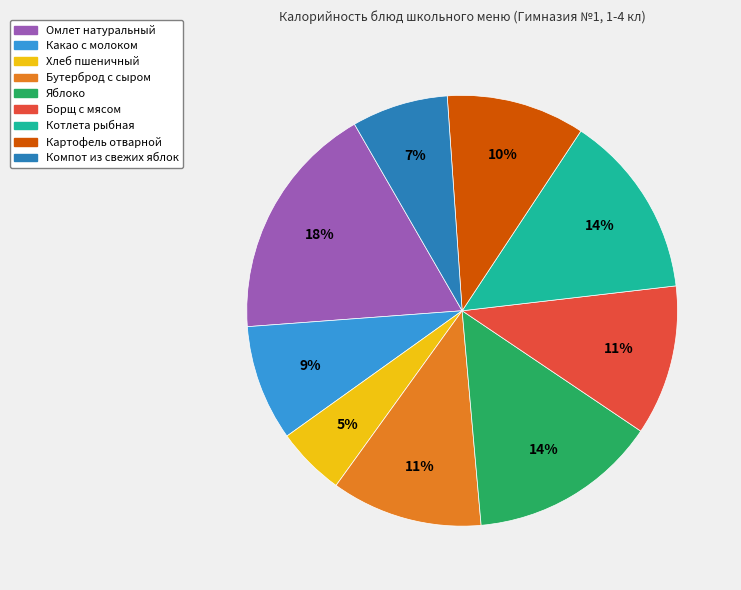

To the nearest percent, what is the difference between the largest and smallest slice percentages?

13%